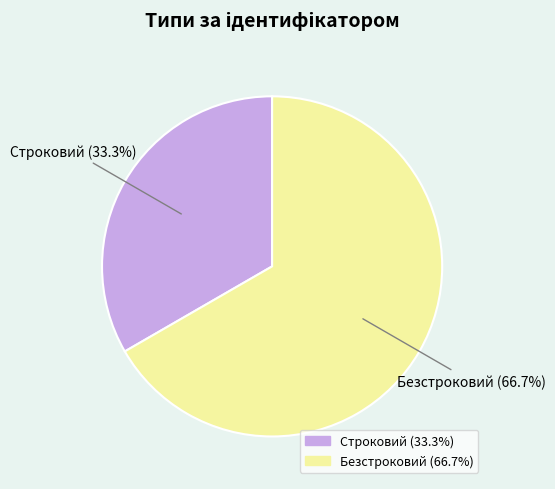

To the nearest percent, what portion does Безстроковий represent?

67%